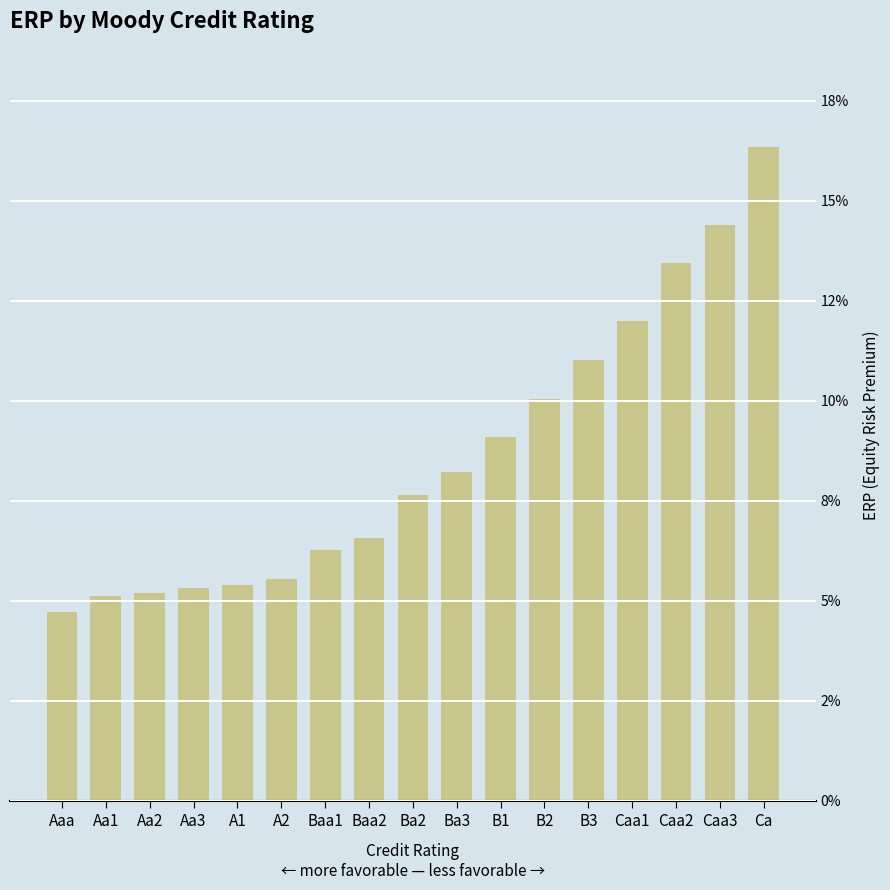

What is the maximum value shown in the chart?

0.2